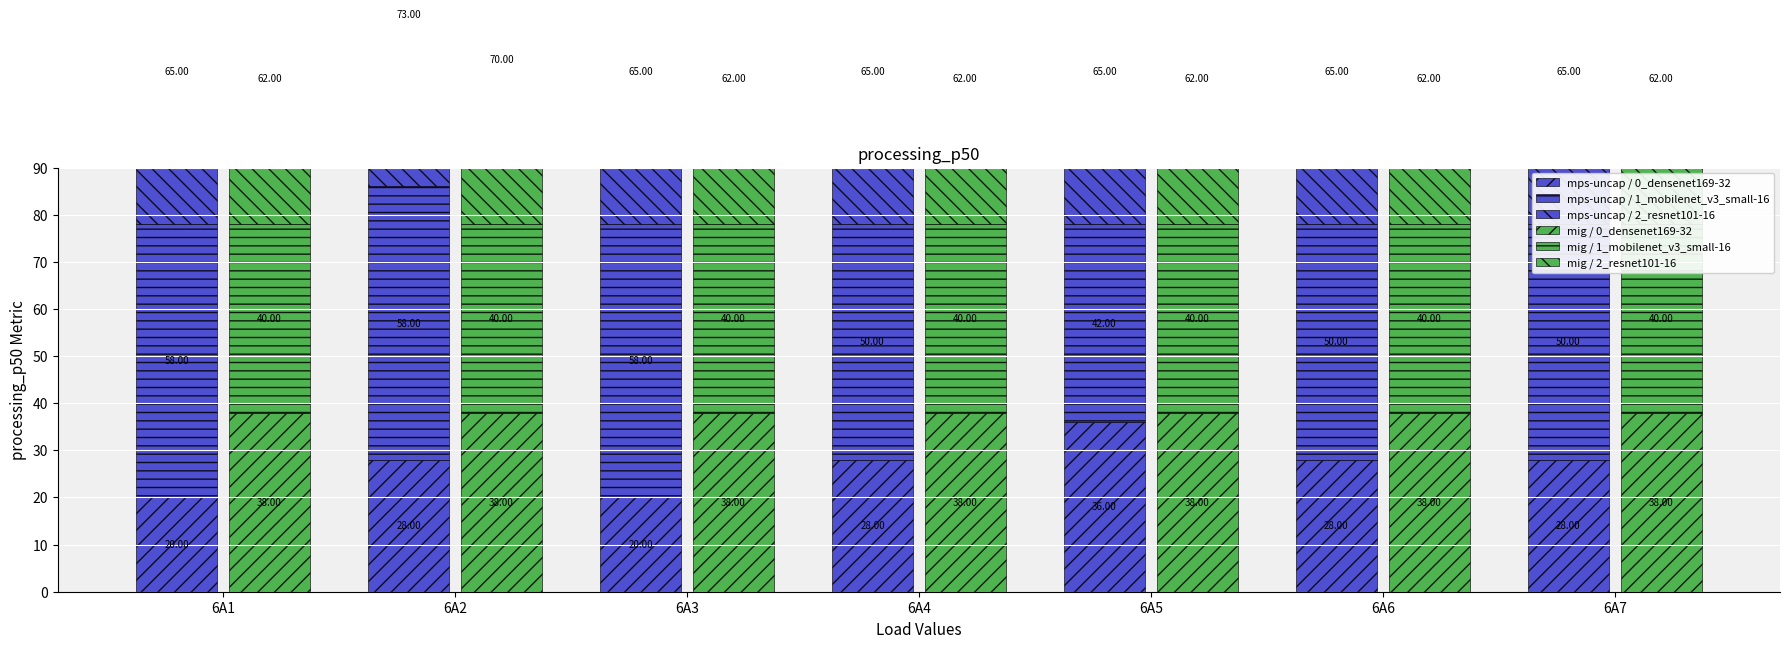

Which has a higher value, 6A7 or 6A5?

6A5